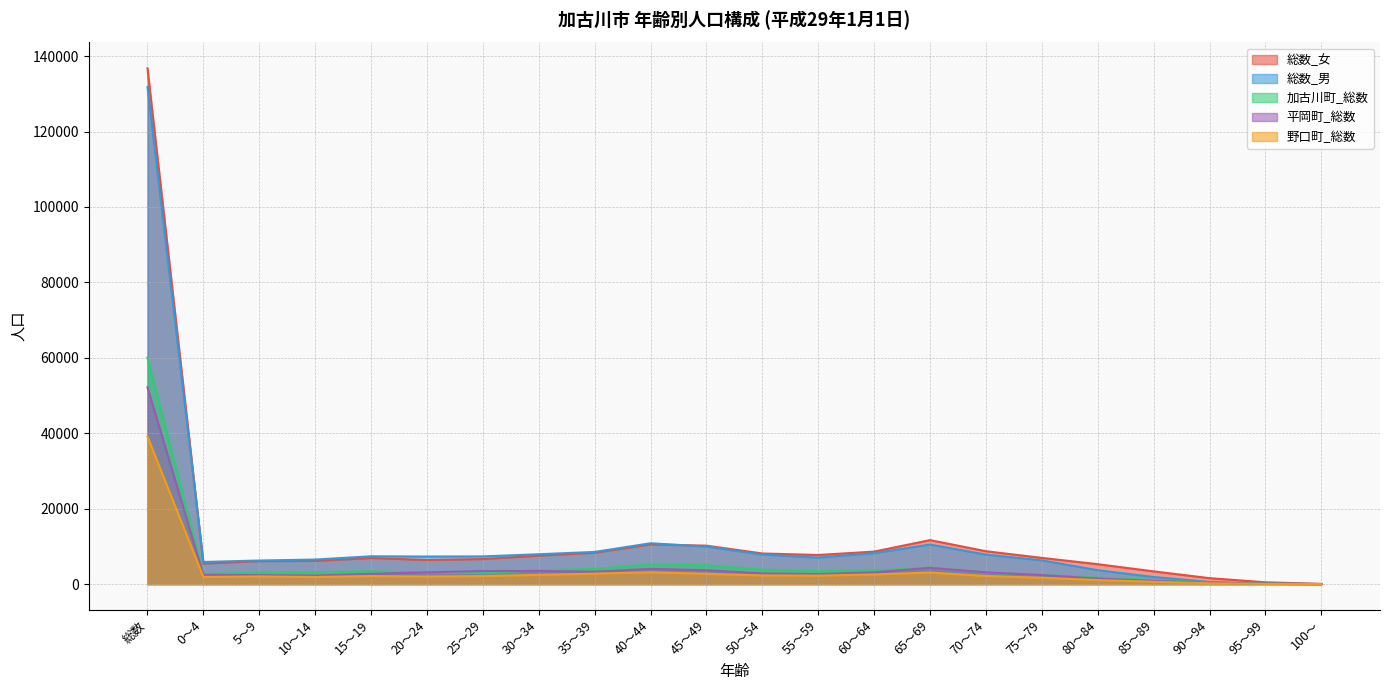

The value of 平岡町_総数 at 5～9 is 1452. True or false?

False